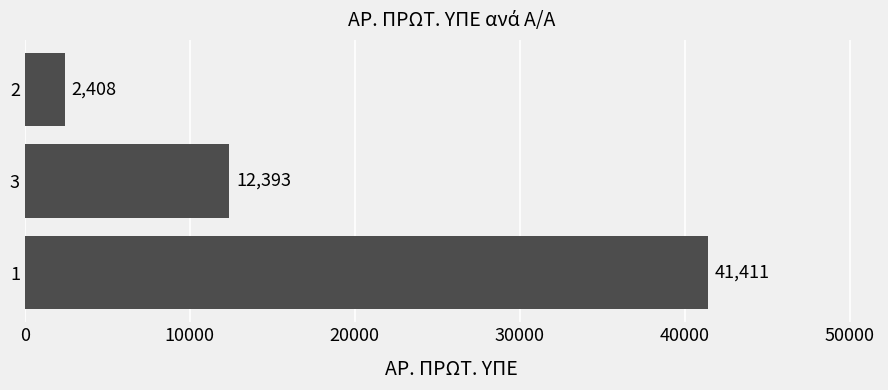

At which label is the value closest to 21909?

3